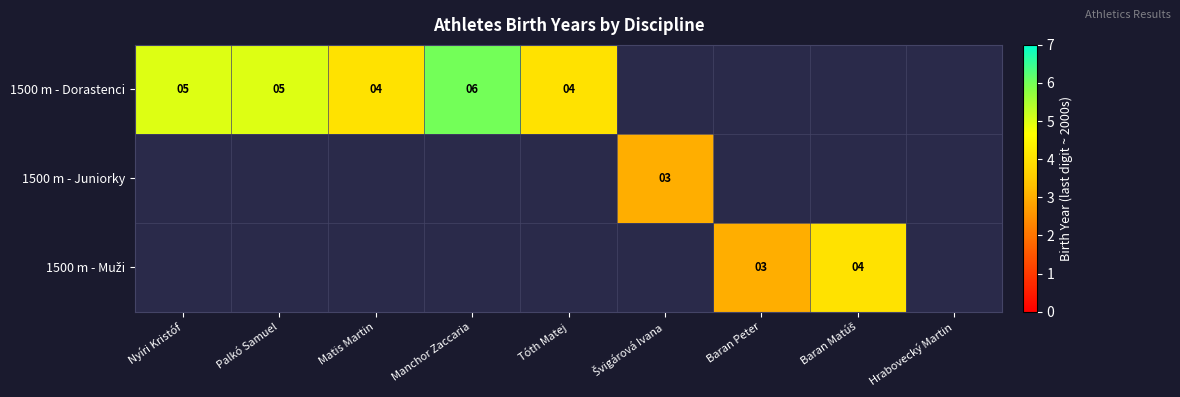

Is it true that 1500 m - Dorastenci equals 5 at Palkó Samuel?

True